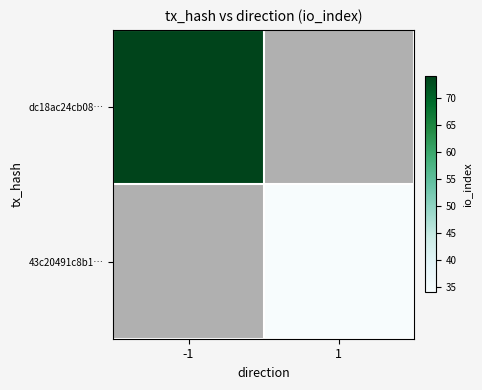

List the labels in order of dc18ac24cb08… value, smallest first.

-1, 1